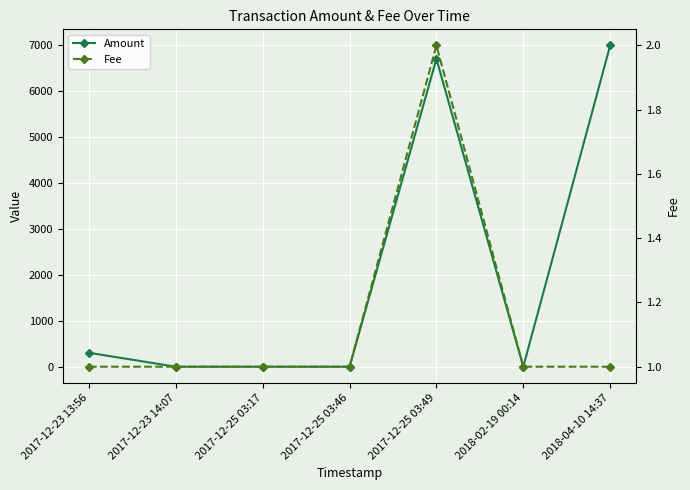

Reading left to right, extract all data points from this chart.

Amount: 303.6	0.0	0.0	0.0	6707.6	0.0	7000.0
Fee: 1.0	1.0	1.0	1.0	2.0	1.0	1.0